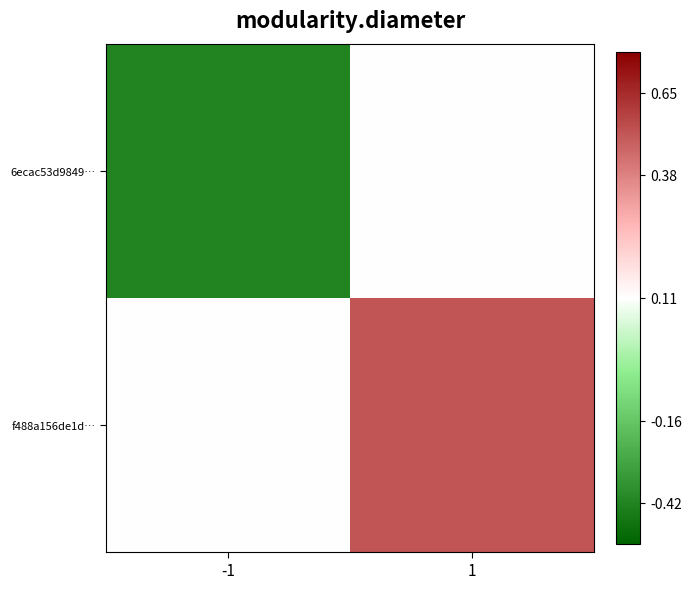

Rank the series by their maximum value, from highest to lowest.

f488a156de1d…, 6ecac53d9849…